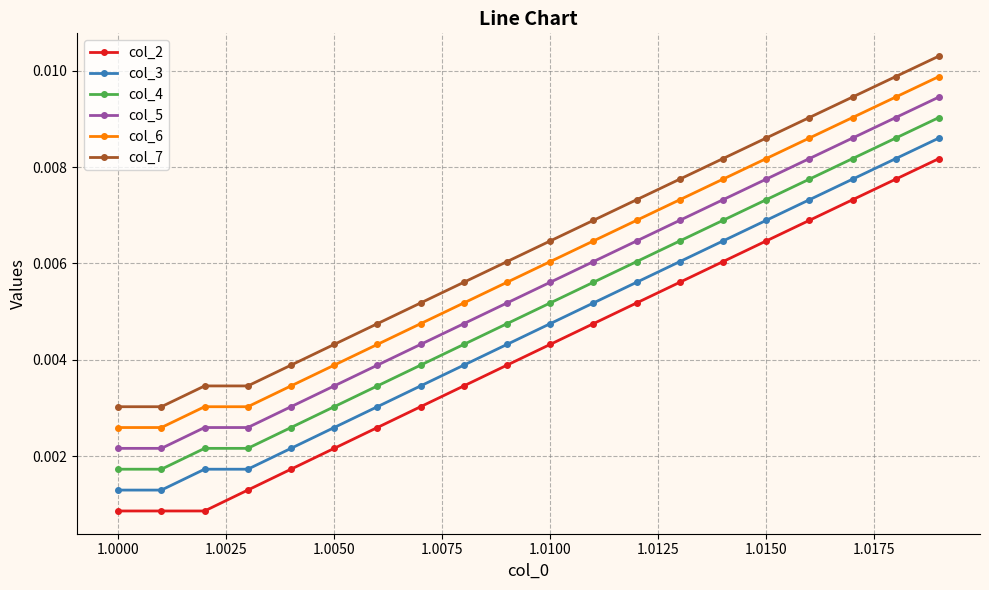

Does the chart have visible grid lines?

Yes